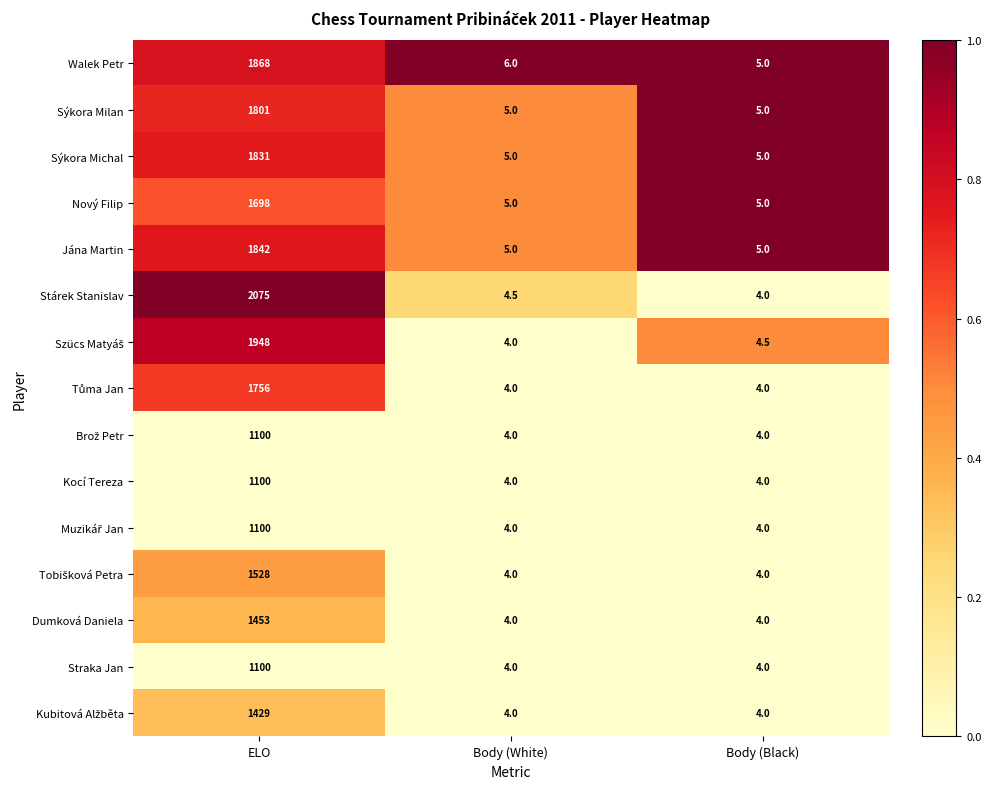

True or false: Walek Petr has a value of 5.0 at Body (Black).

True